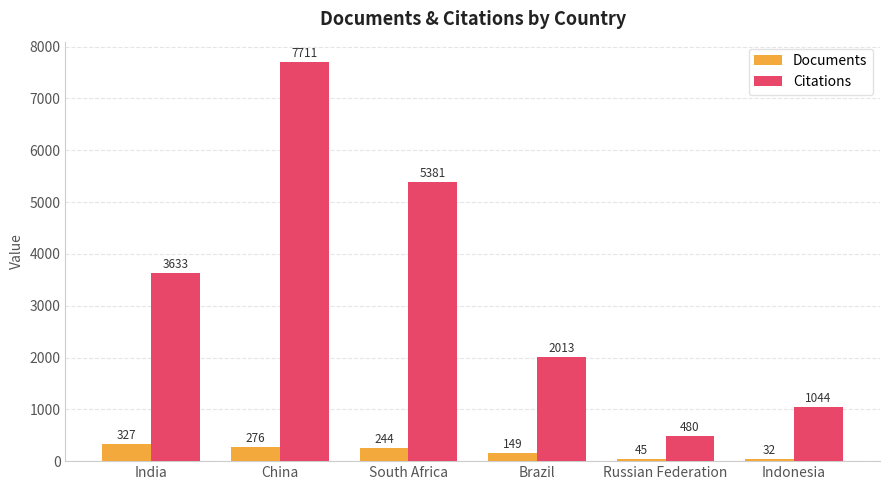

Reading left to right, list all the values displayed in this chart.

Documents: India=327	China=276	South Africa=244	Brazil=149	Russian Federation=45	Indonesia=32
Citations: India=3633	China=7711	South Africa=5381	Brazil=2013	Russian Federation=480	Indonesia=1044